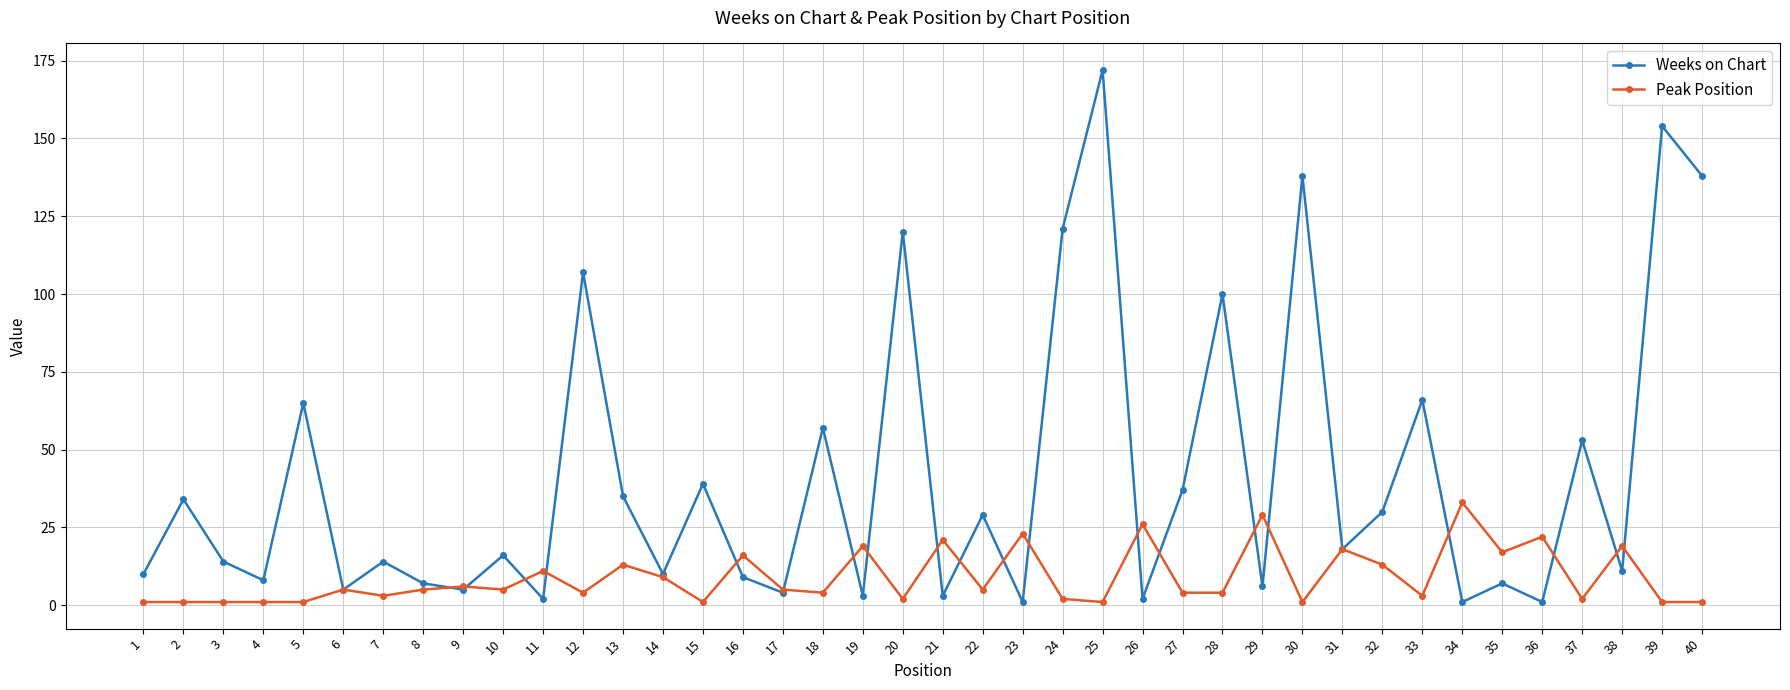

Is it true that Weeks on Chart equals 6 at 7?

False